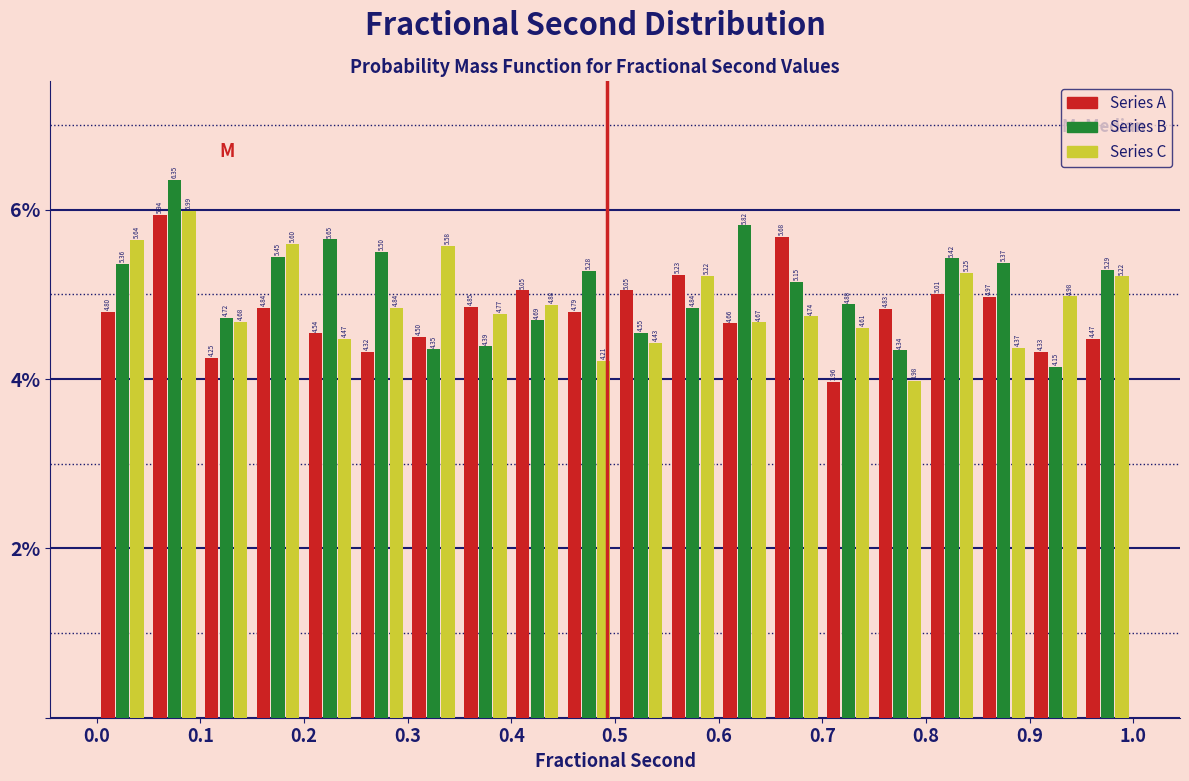

What is the height of the Series B bar covering 0.95 to 1.00 on the x-axis?

5.29